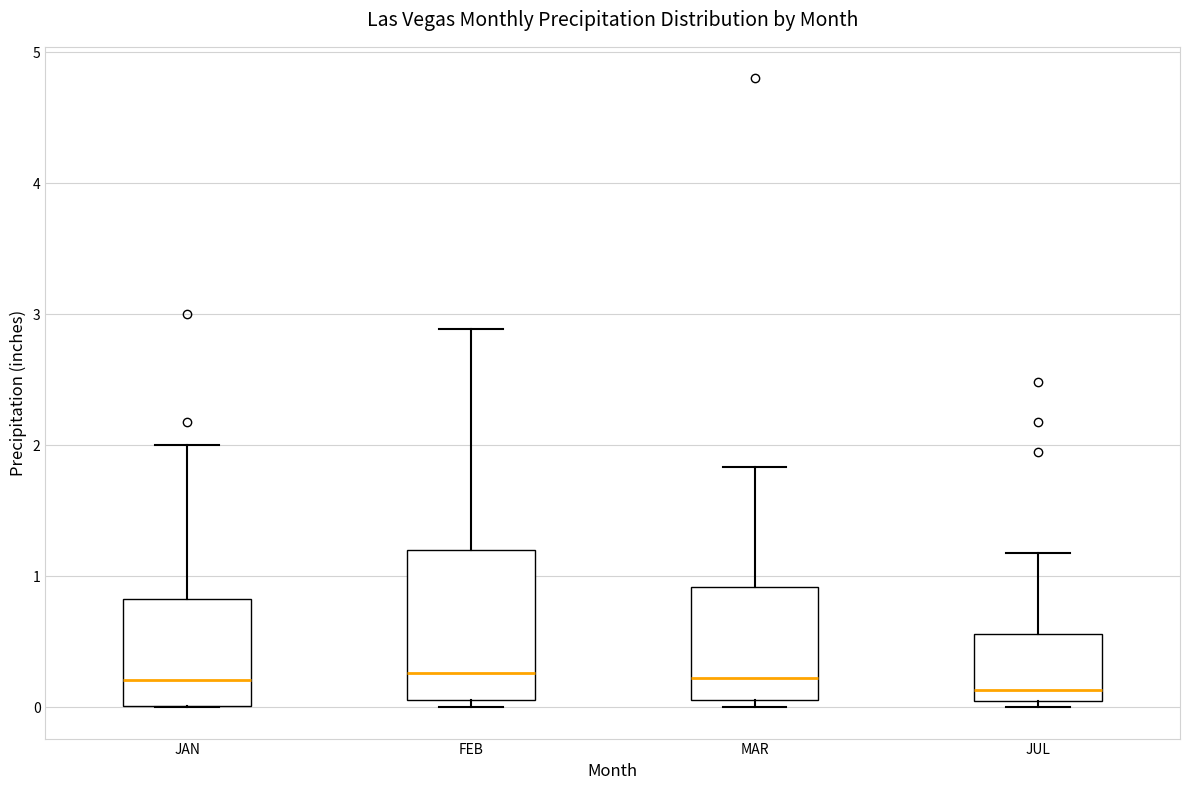

Reading left to right, transcribe this box plot: for each box, give where its median line is, the range the box spans, and where its two whiskers end, as read against the y-axis. The values are not printed on the chart, so give them approximately, as read against the axis.

JAN: median 0.2, box 0.0 to 0.8, whiskers 0.0 to 2.0
FEB: median 0.3, box 0.1 to 1.2, whiskers 0.0 to 2.9
MAR: median 0.2, box 0.1 to 0.9, whiskers 0.0 to 1.8
JUL: median 0.1 (just above the box's lower edge), box 0.1 to 0.6, whiskers 0.0 to 1.2